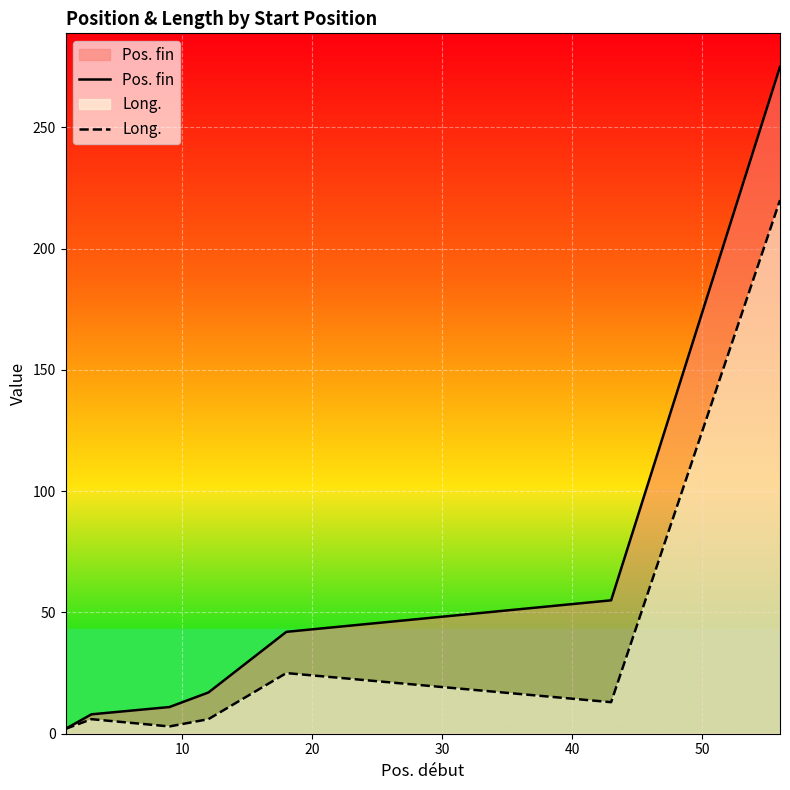

Which series has the widest spread of values?

Pos. fin